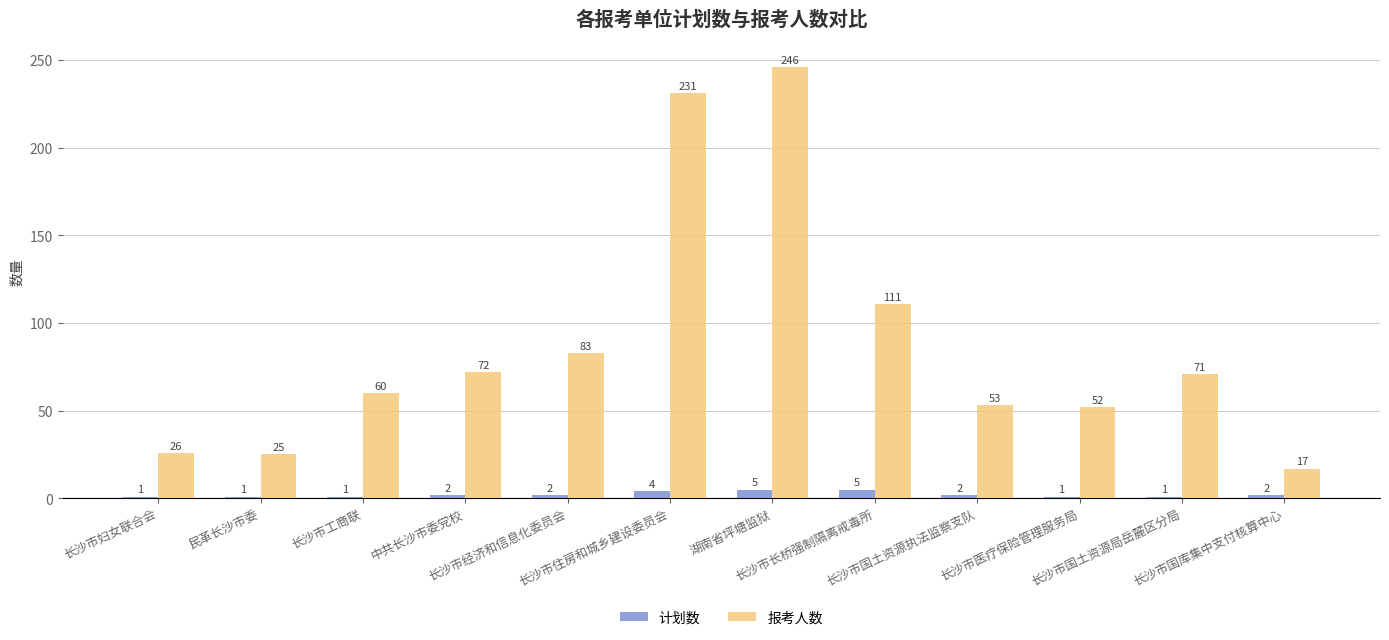

Does the chart contain any negative values?

No